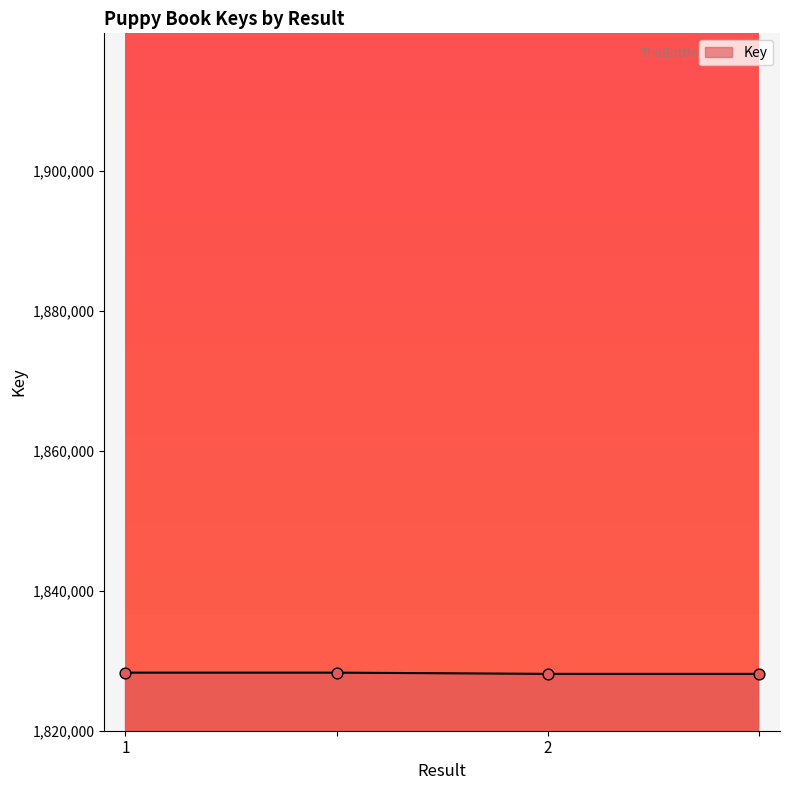

What is the sum of all values?

7312866